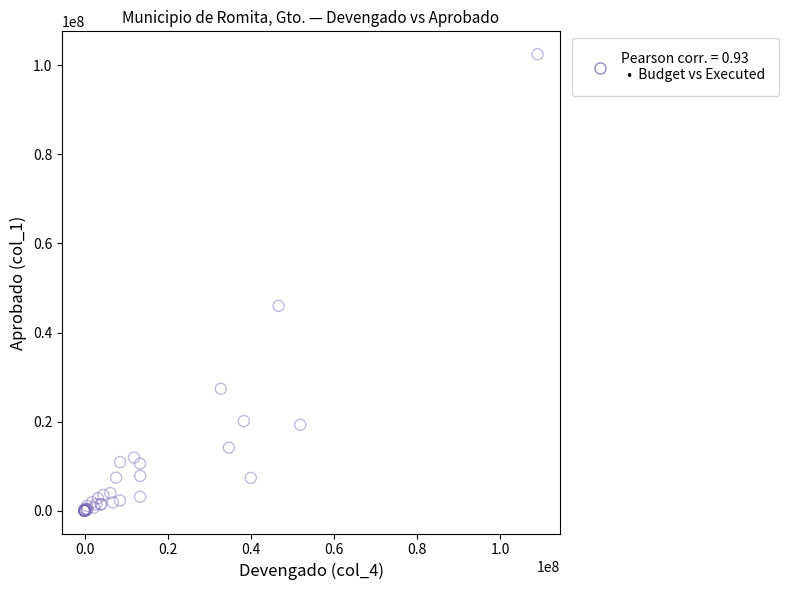

What Y value in the scatter plot is closest to 51249078?

46007325.2